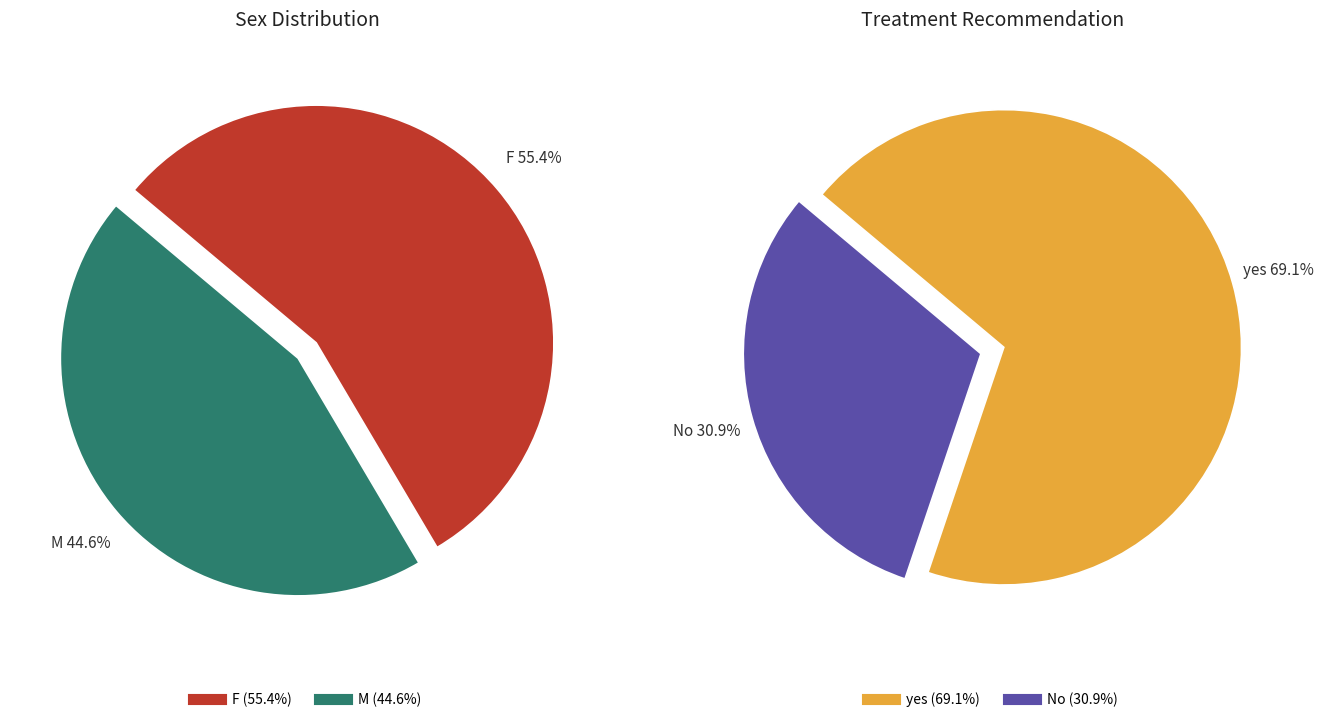

Which slice is the smallest?

M